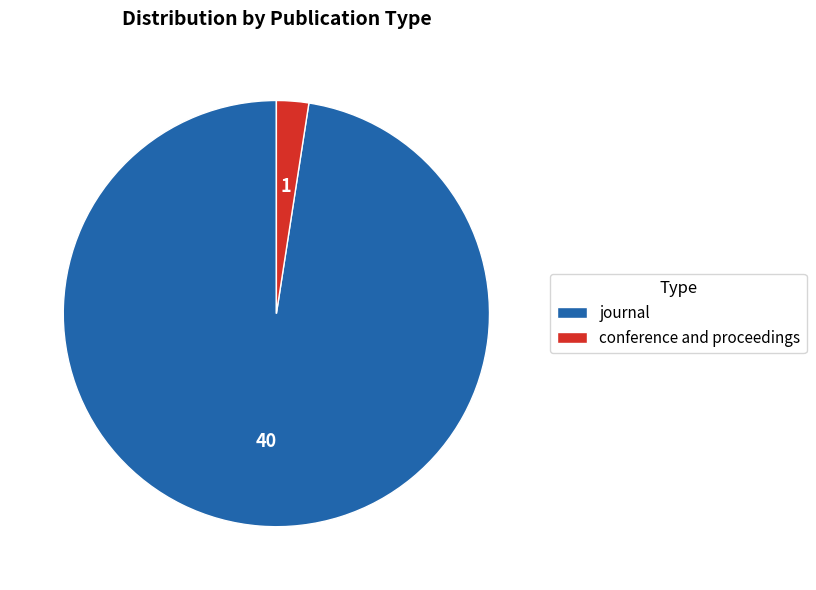

How many segments does this pie chart have?

2